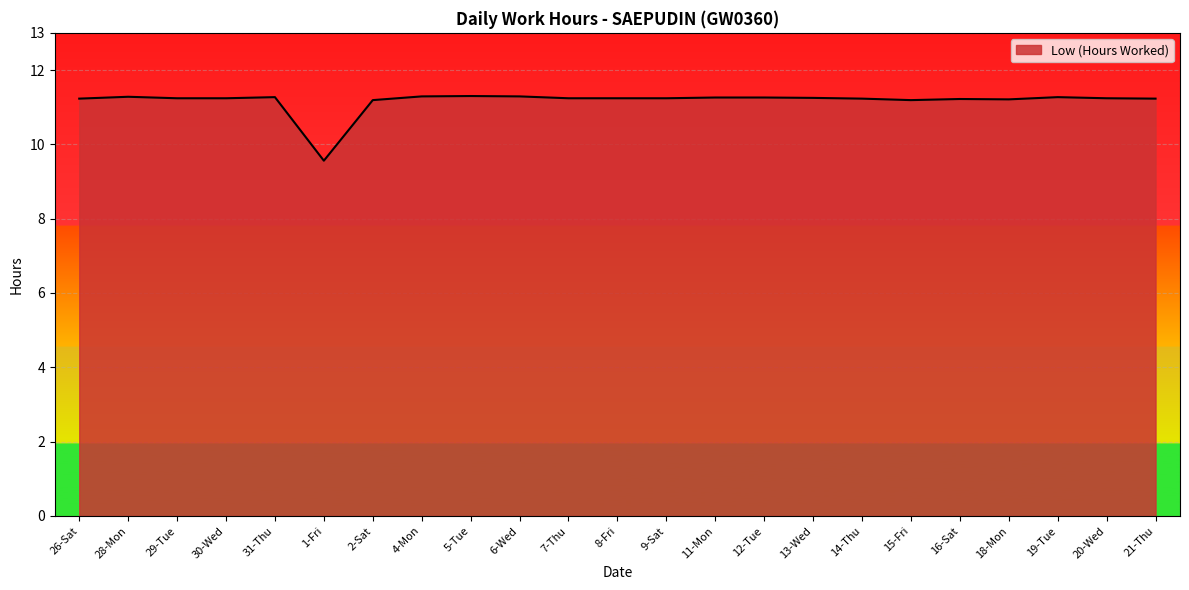

Which category has the lowest value across all series?

1-Fri